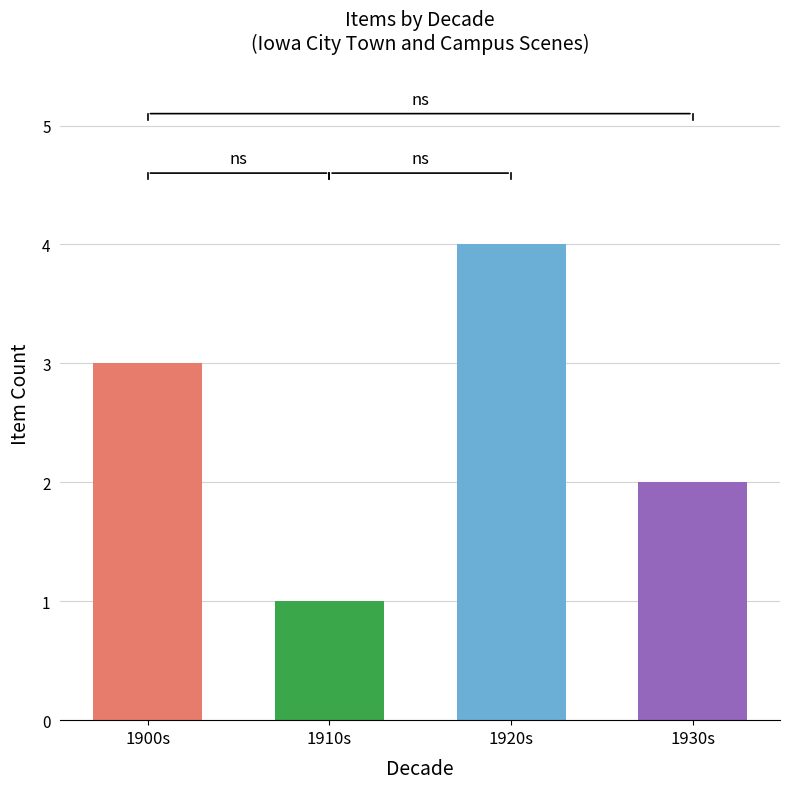

Count the values in the range 2 to 4.

3